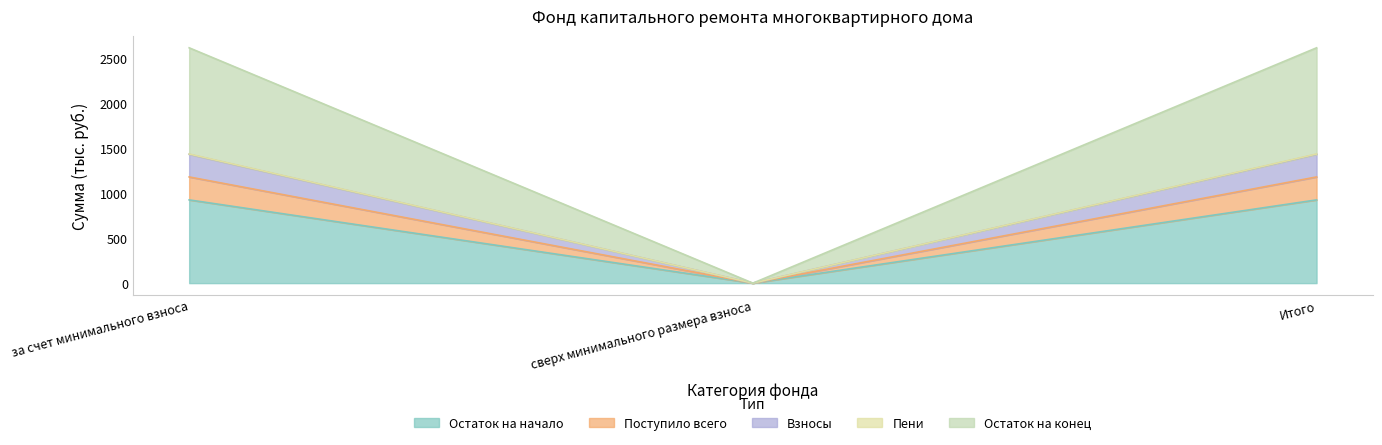

The value of Остаток на начало at сверх минимального размера взноса is 0.0. True or false?

True